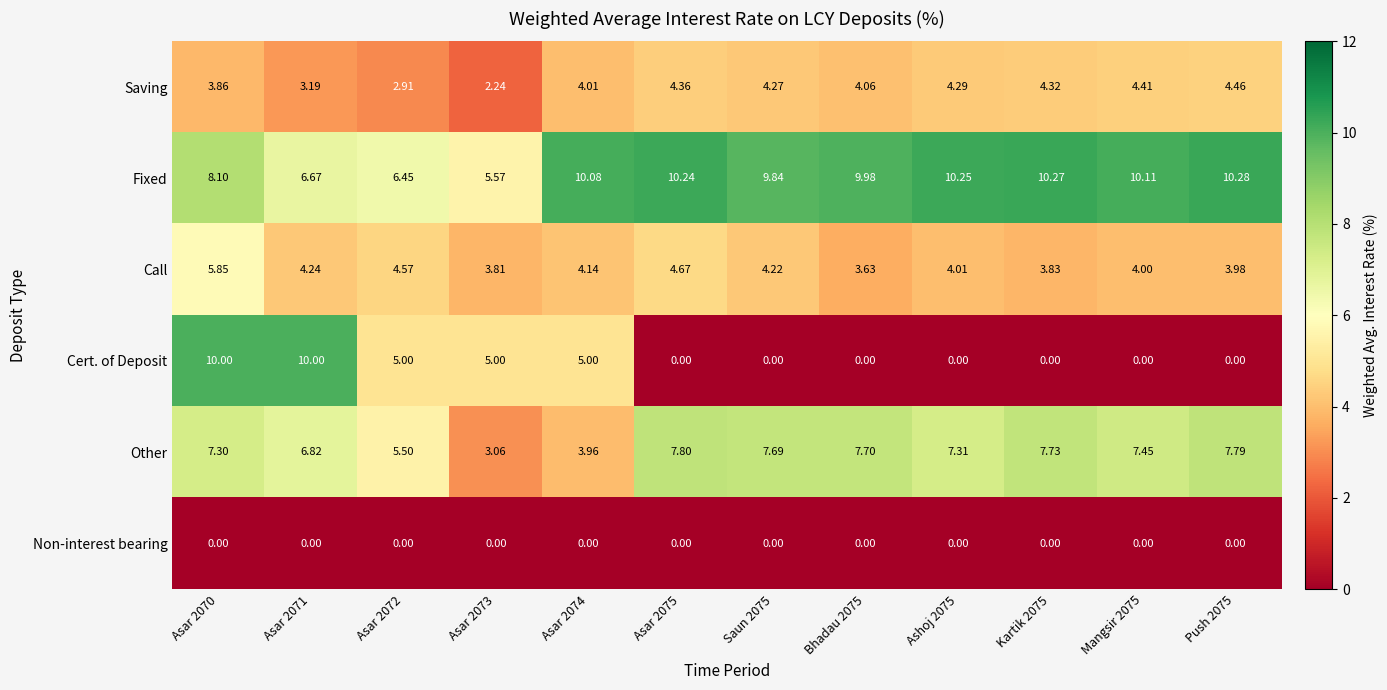

Which series has the largest total across all categories?

Fixed